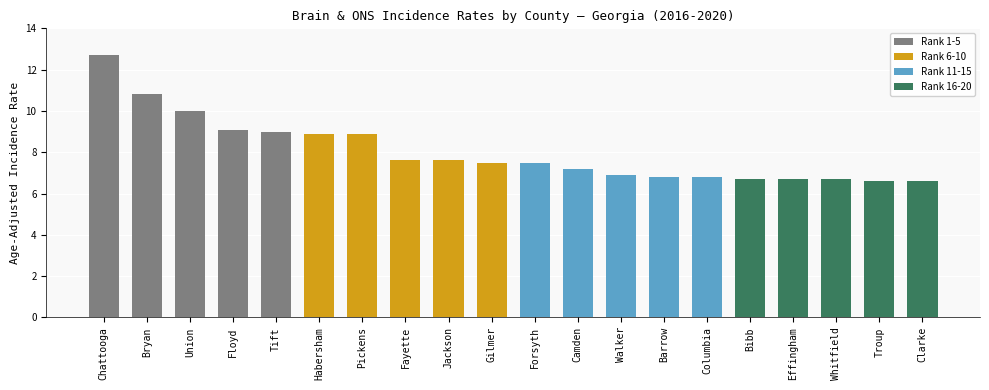

What is the average value?

8.0